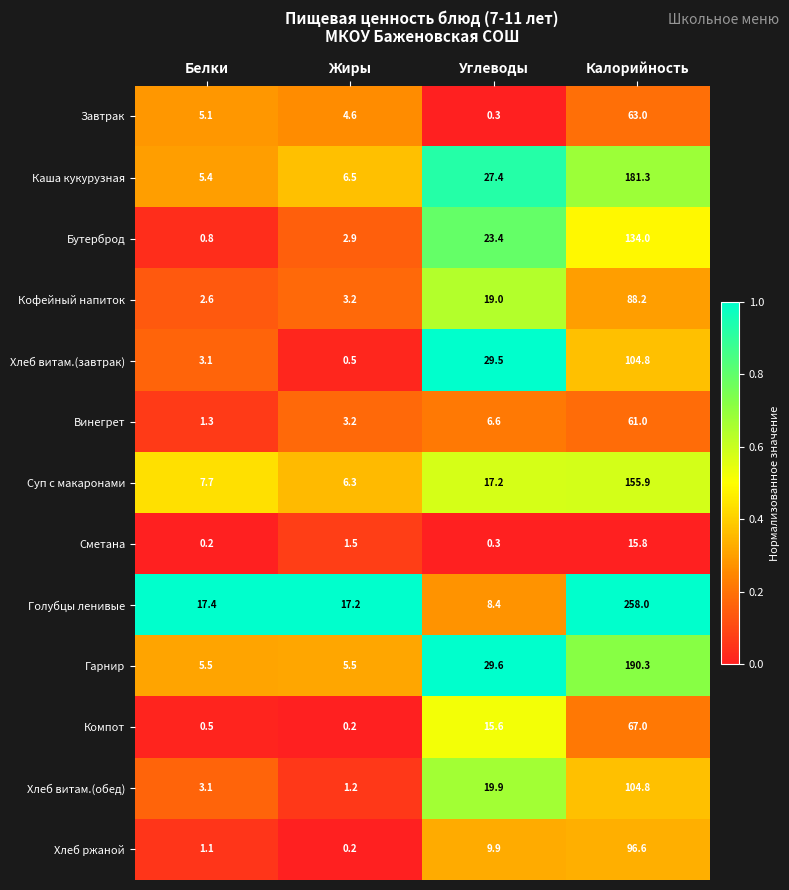

Which series has the largest total across all categories?

Голубцы ленивые